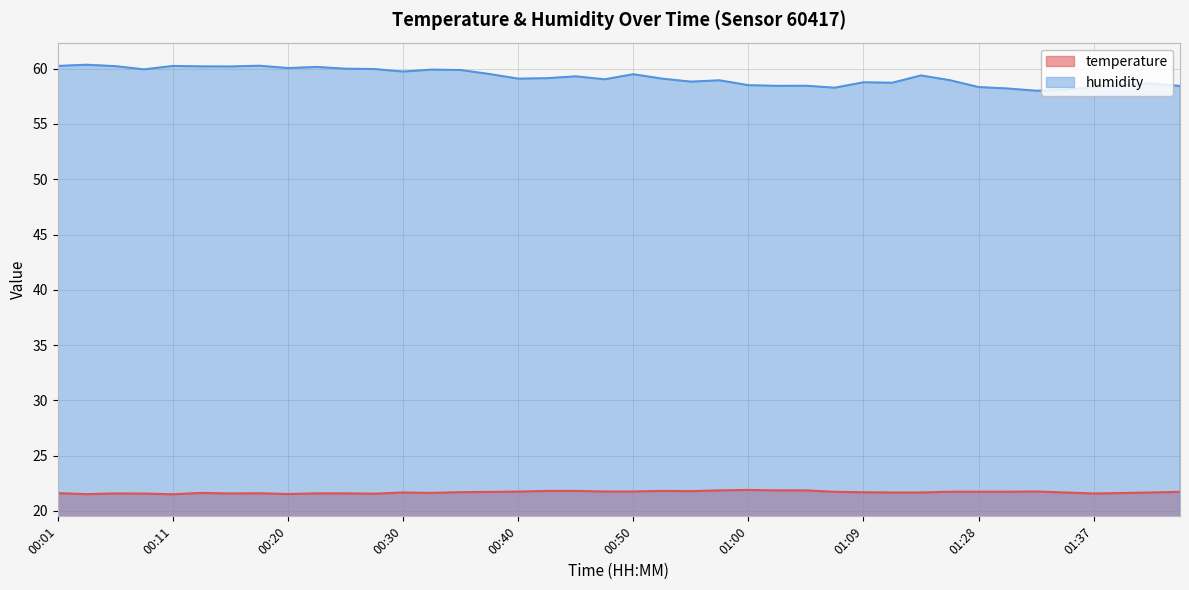

Rank the series at 01:35 from lowest to highest value.

temperature, humidity